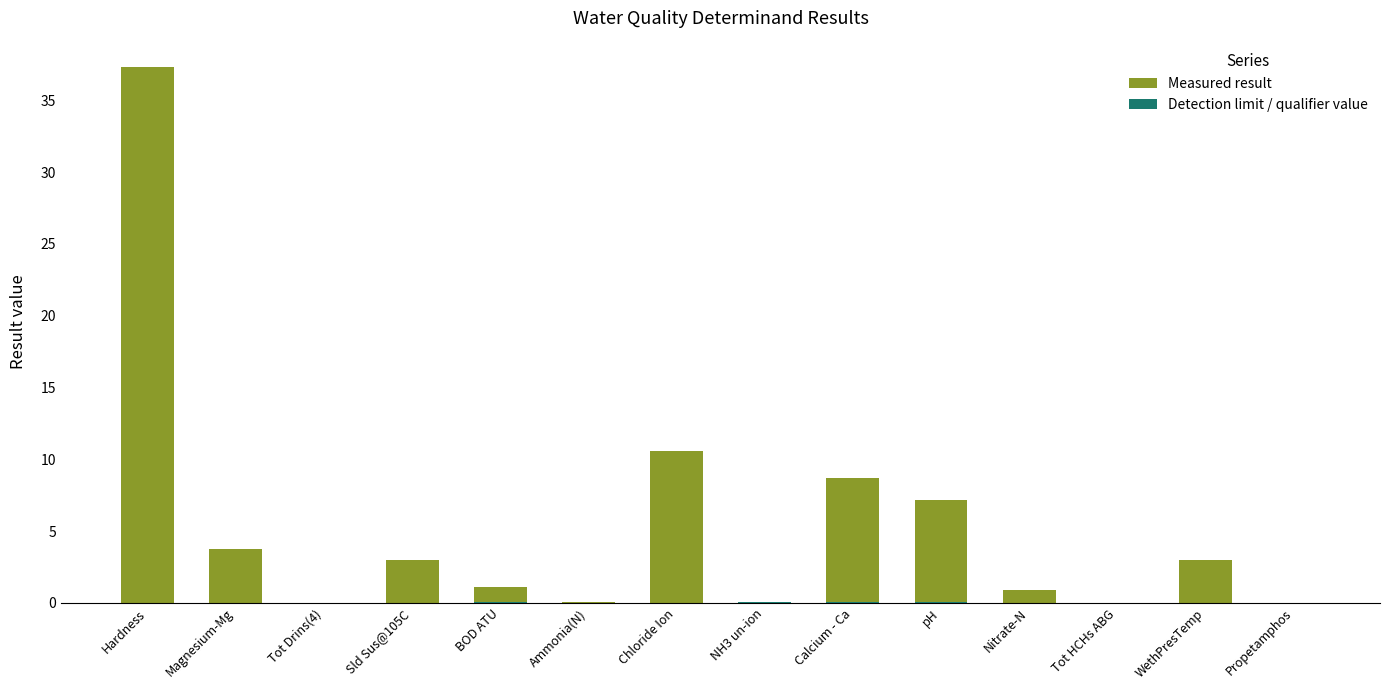

What is the label of the 3rd bar from the right?

Tot HCHs ABG